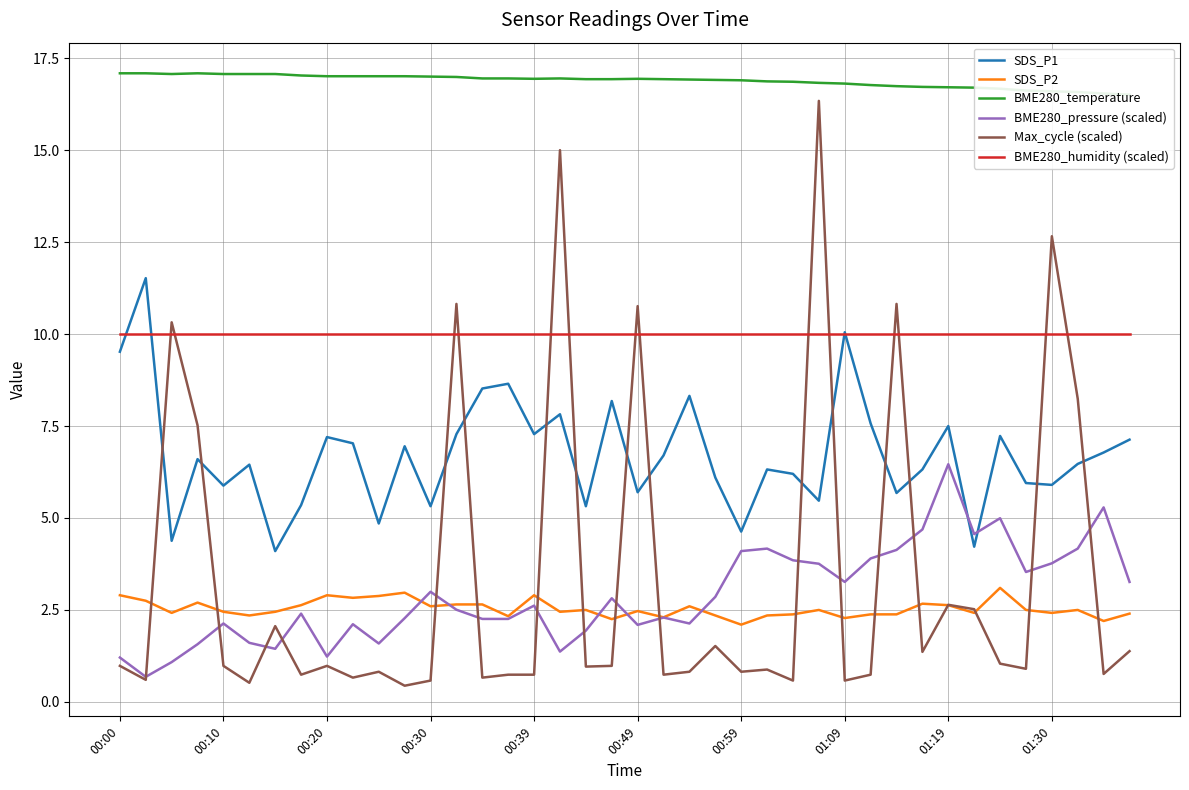

True or false: BME280_temperature and Max_cycle (scaled) intersect in this chart.

False